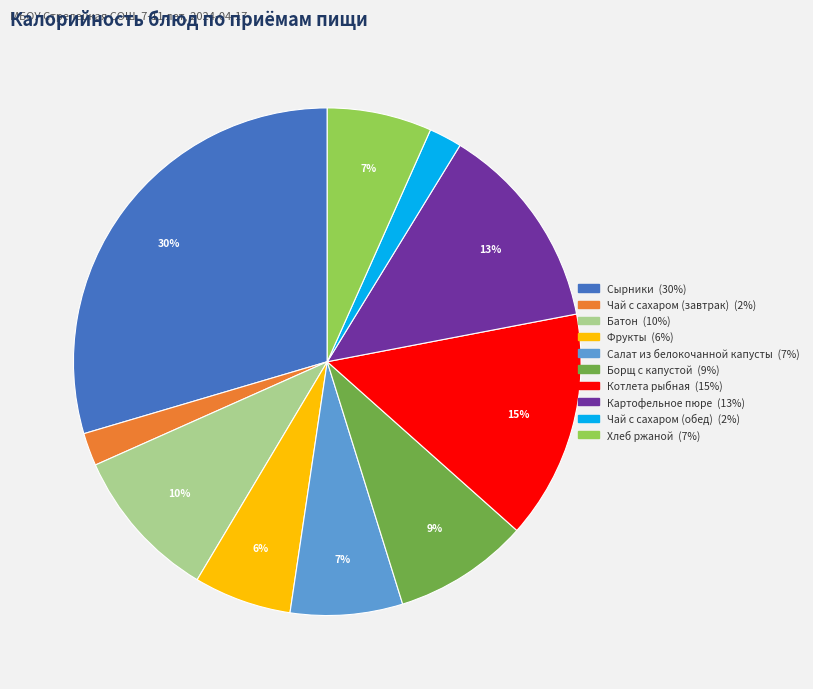

Is it true that Фрукты is 1% of the pie?

False